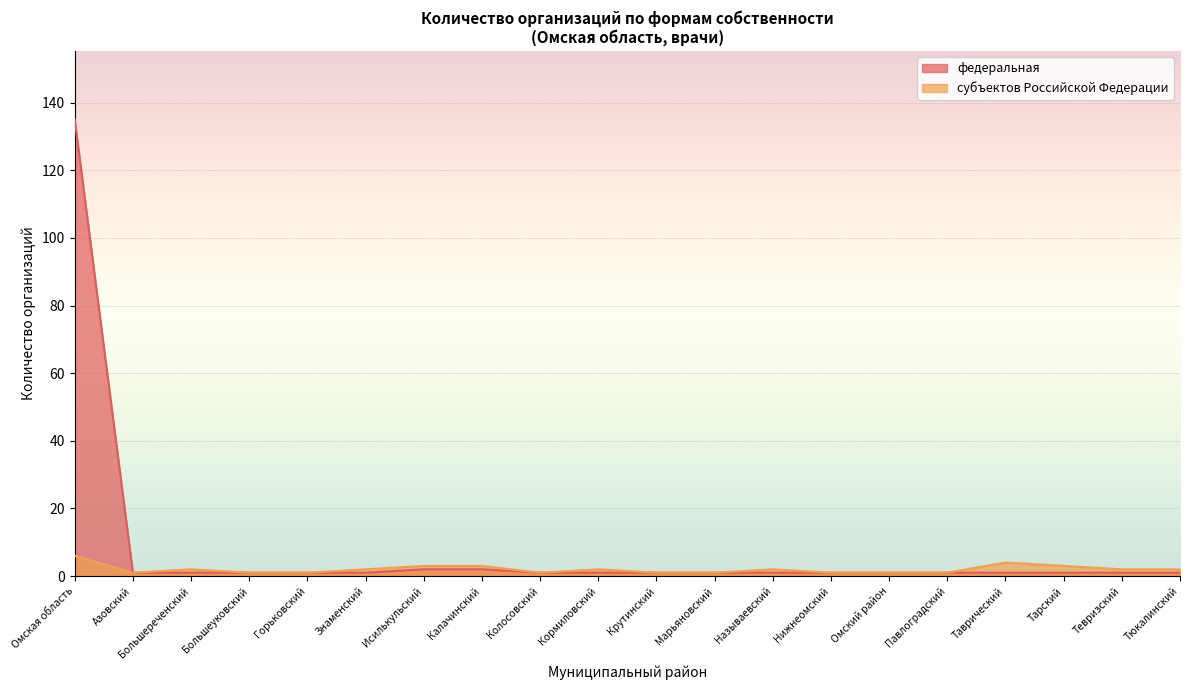

What is the sum of all федеральная values?

156